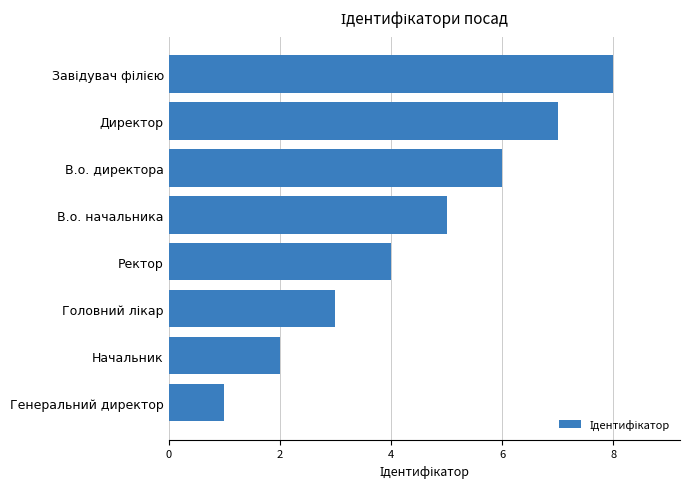

What is the difference between the second highest and second lowest values?

5